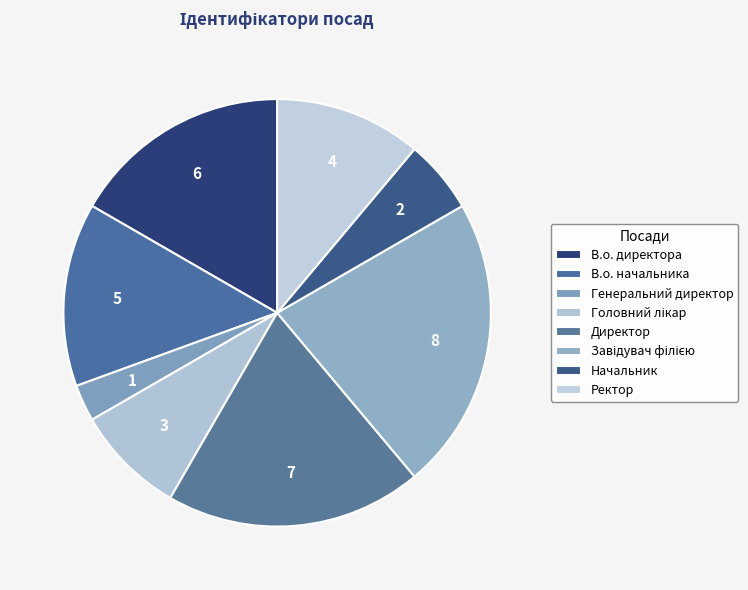

Count the number of slices in the pie.

8